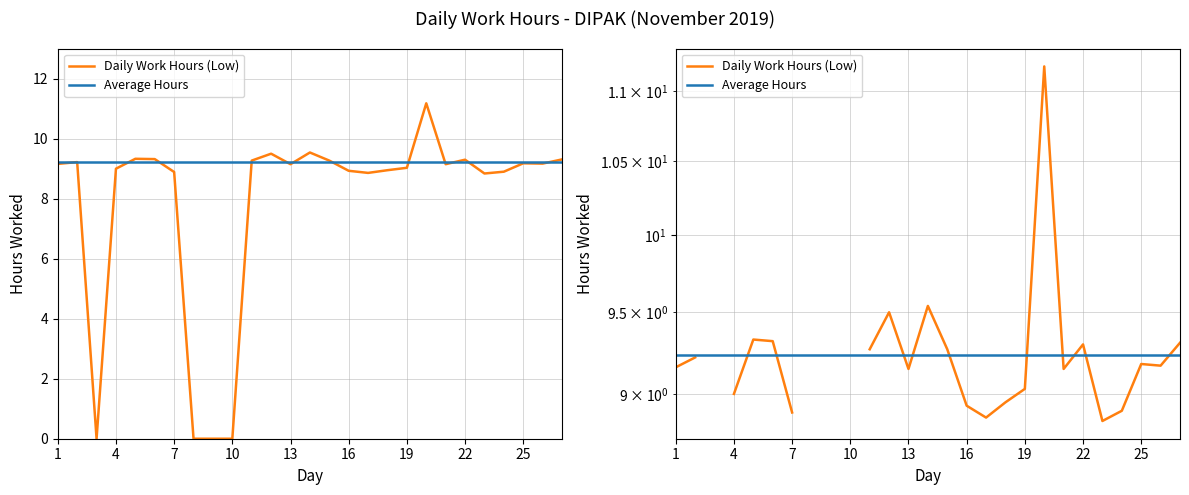

Which has a higher value, 13 or 4?

13